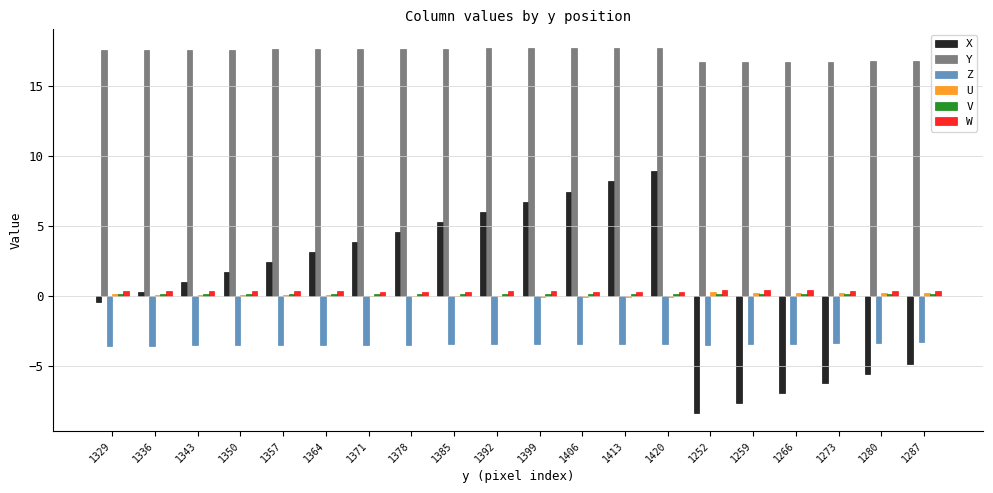

What is the greatest value displayed?

17.8